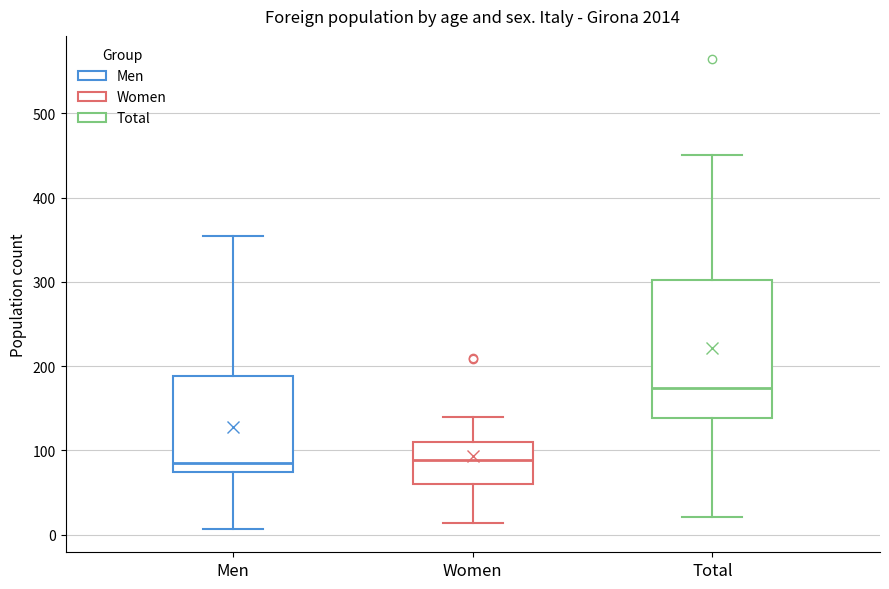

Reading left to right, read every box against the y-axis: the position of its median line, the range the box covers, and the ends of its whiskers. The values are not printed on the chart, so give them approximately, as read against the axis.

Men: median 90, box 70 to 190, whiskers 10 to 350
Women: median 90, box 60 to 110, whiskers 10 to 140
Total: median 170, box 140 to 300, whiskers 20 to 450